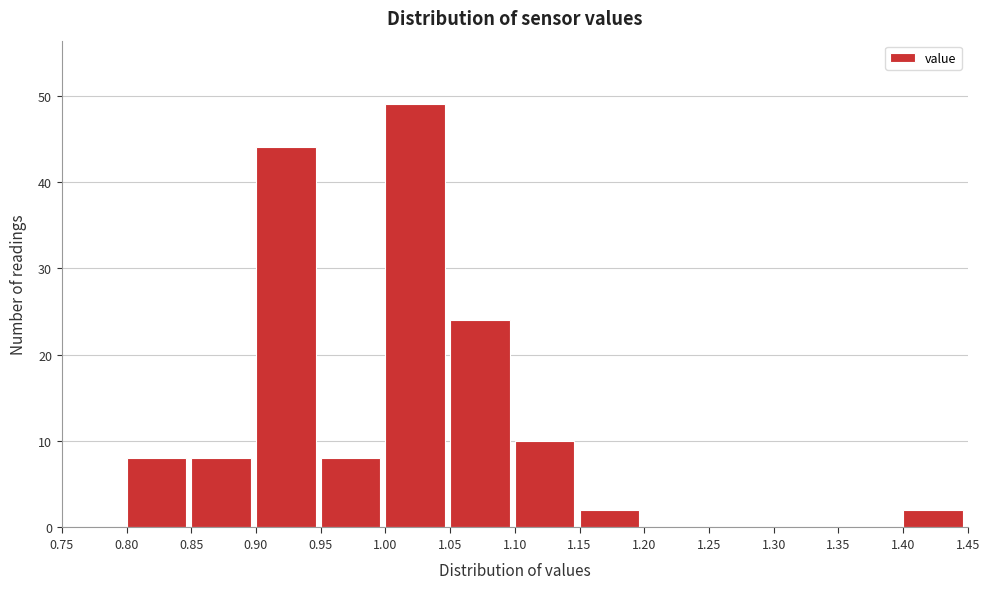

Reading left to right, transcribe this chart: for each bar, give the range it covers on the x-axis and its height. The values are not printed on the chart, so give them approximately, as read against the axis.

0.75 to 0.80: 0
0.80 to 0.85: 8
0.85 to 0.90: 8
0.90 to 0.95: 44
0.95 to 1.00: 8
1.00 to 1.05: 49
1.05 to 1.10: 24
1.10 to 1.15: 10
1.15 to 1.20: 2
1.20 to 1.25: 0
1.25 to 1.30: 0
1.30 to 1.35: 0
1.35 to 1.40: 0
1.40 to 1.45: 2